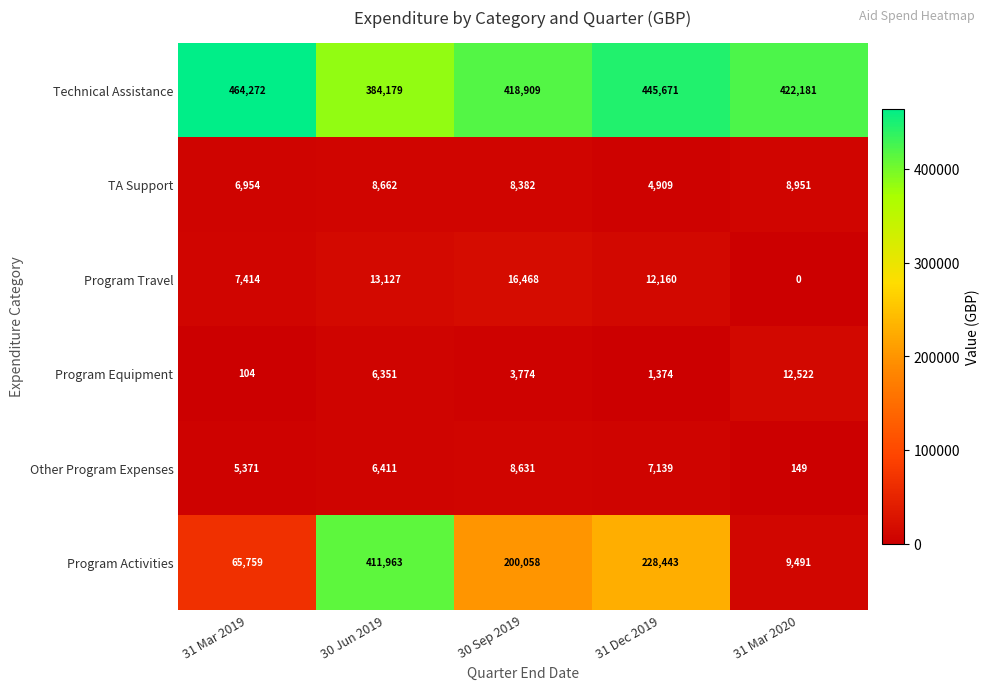

Which category has the lowest value across all series?

31 Mar 2020